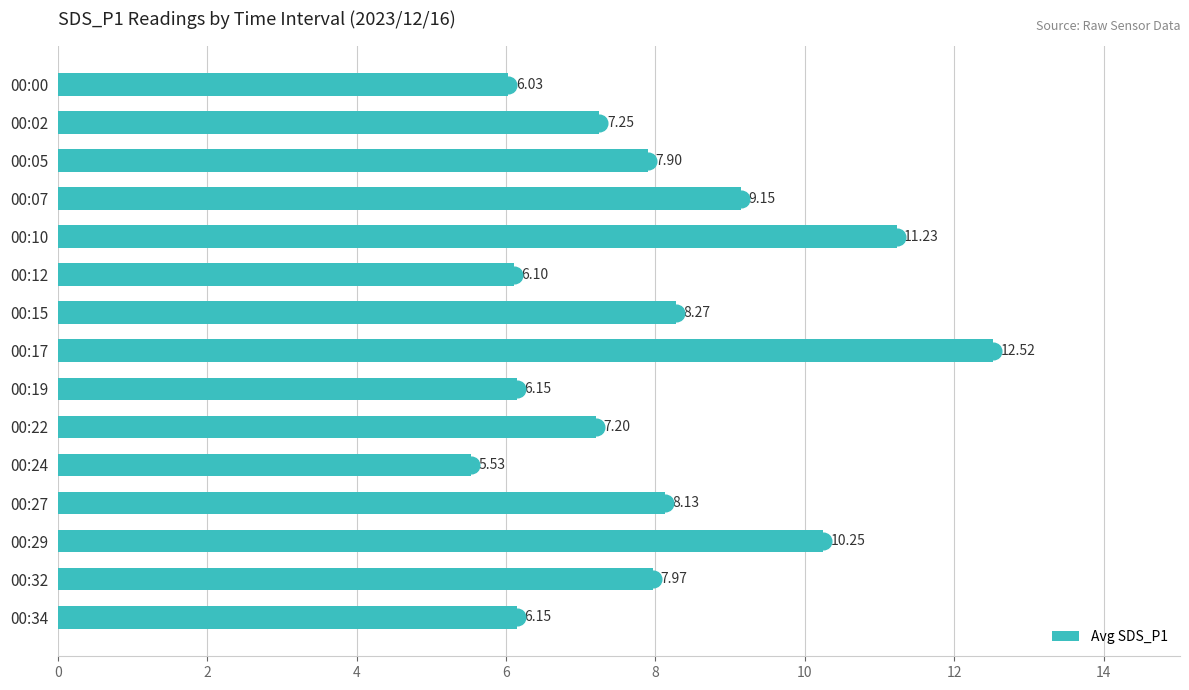

What is the change in value from 00:05 to 00:24?

-2.4